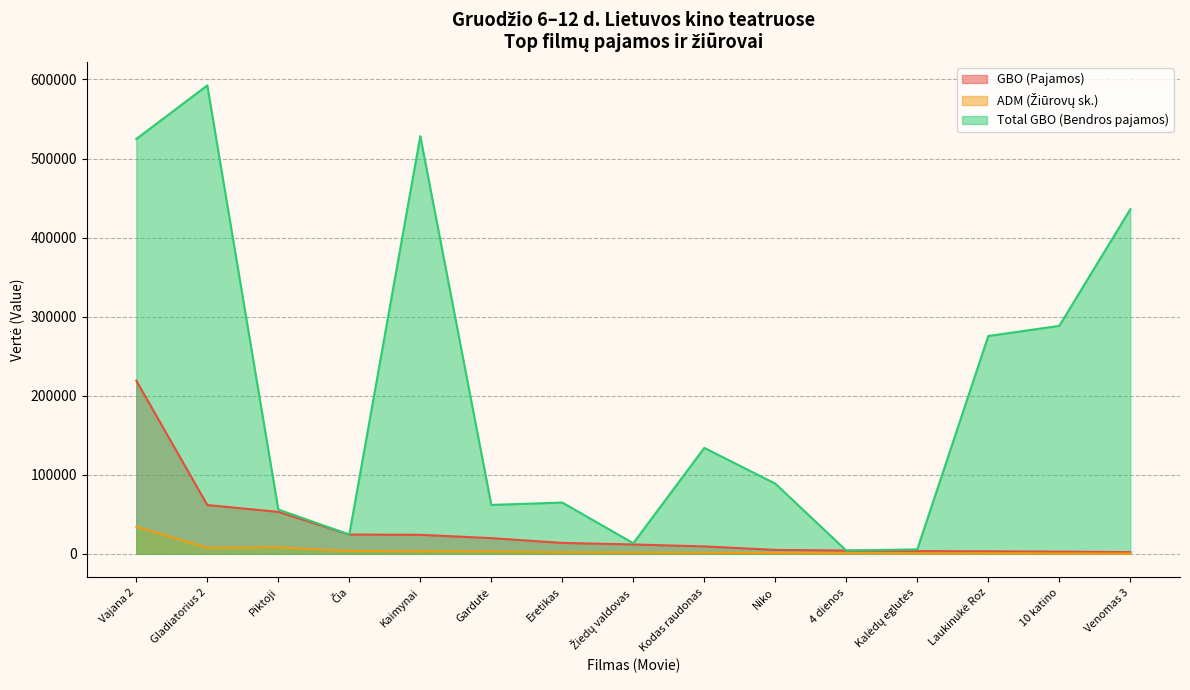

What is the sum of all ADM (Žiūrovų sk.) values?

68437.0